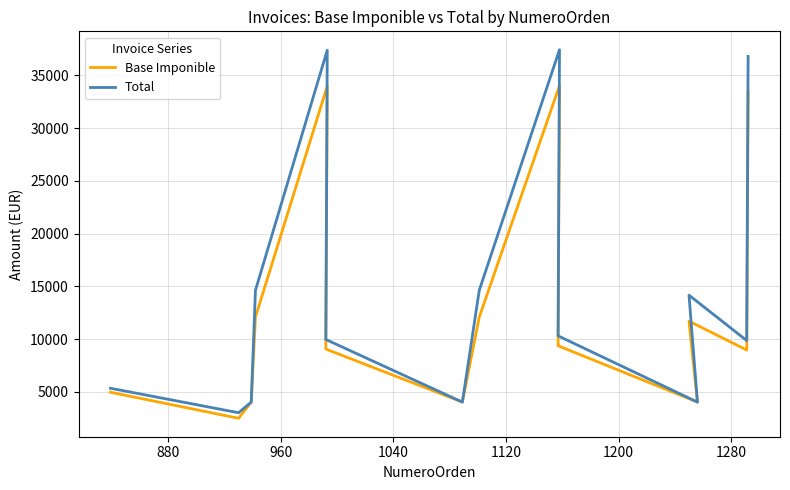

True or false: Total and Base Imponible cross at least once.

False